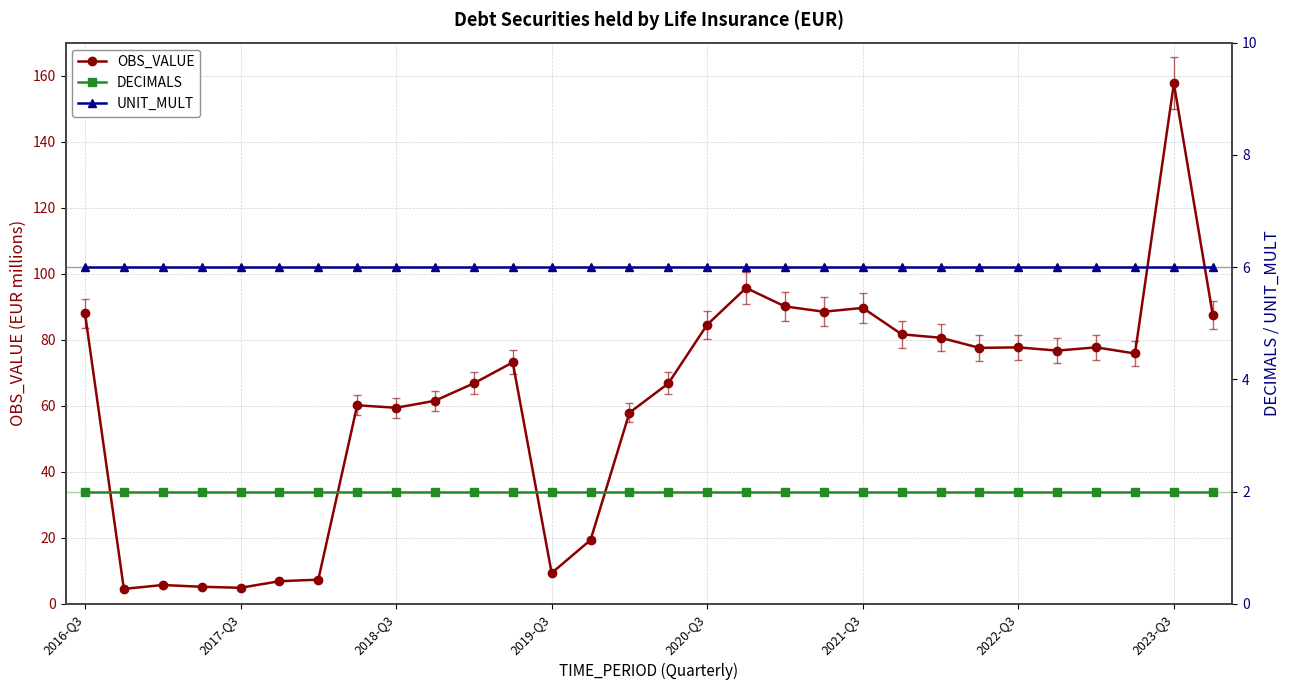

Which category has the highest value in the OBS_VALUE series?

2023-Q3